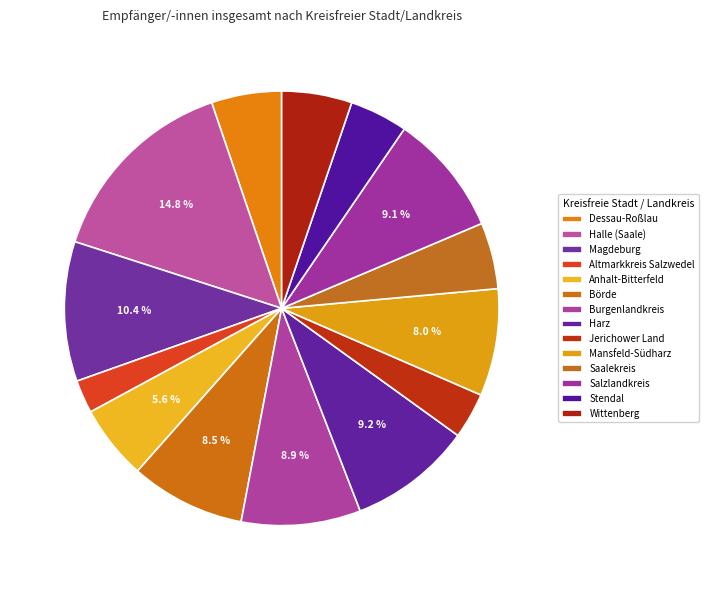

Which slice is the largest?

Halle (Saale)